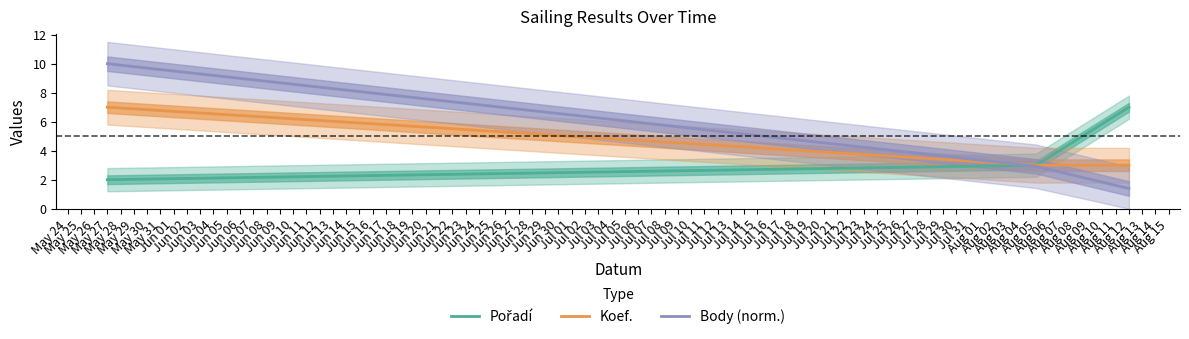

What is the difference between the maximum and minimum values in the Pořadí series?

5.0